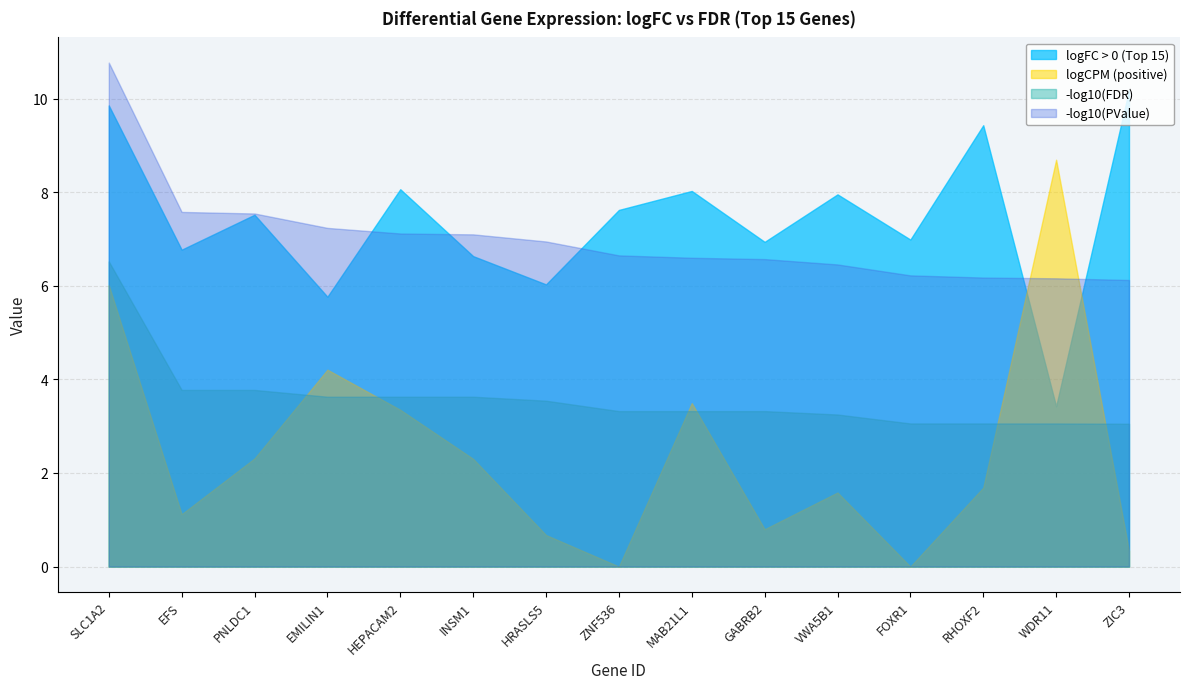

What is the total value across all series at HEPACAM2?

22.2